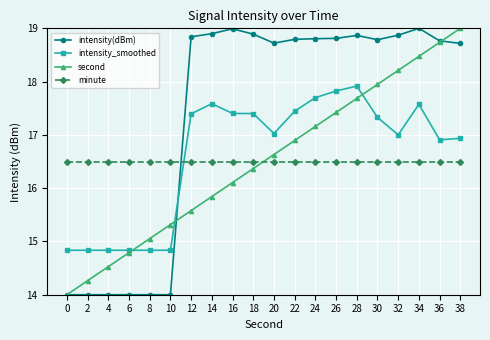

Is this an area chart (filled region under the line)?

No